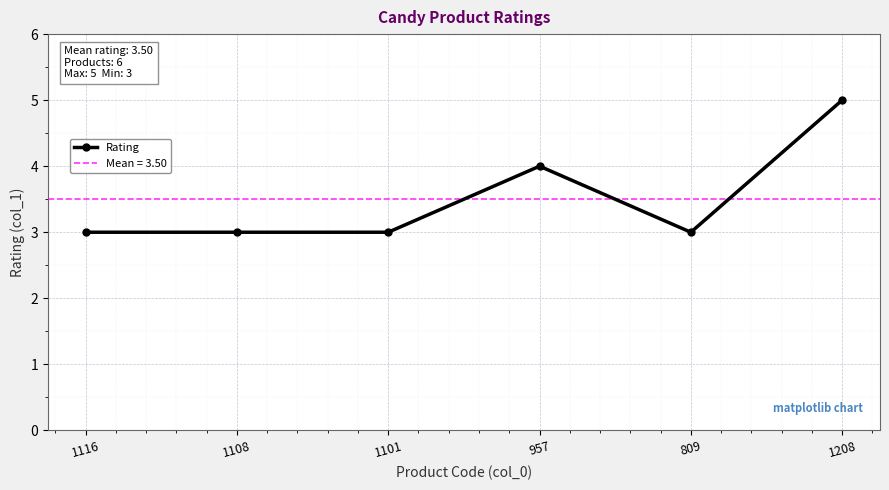

How many series are shown in this chart?

1